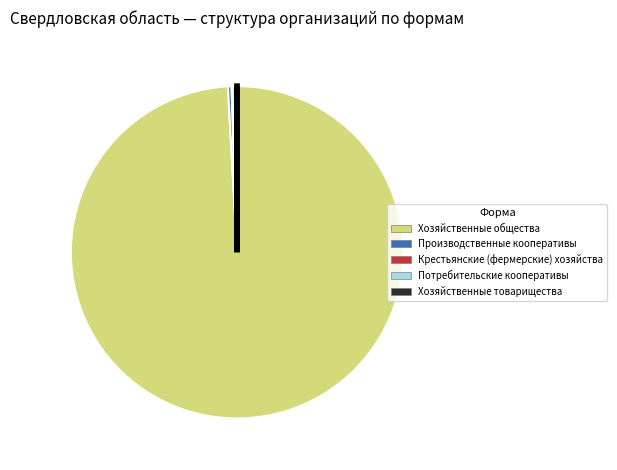

Which has a higher value, Хозяйственные общества or Потребительские кооперативы?

Хозяйственные общества